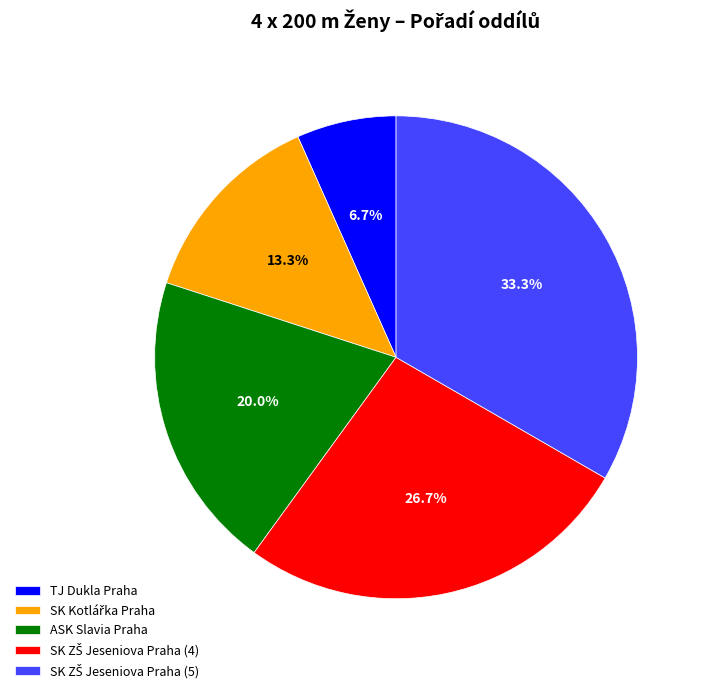

Combined, what portion of the pie is TJ Dukla Praha and ASK Slavia Praha?

26.7%